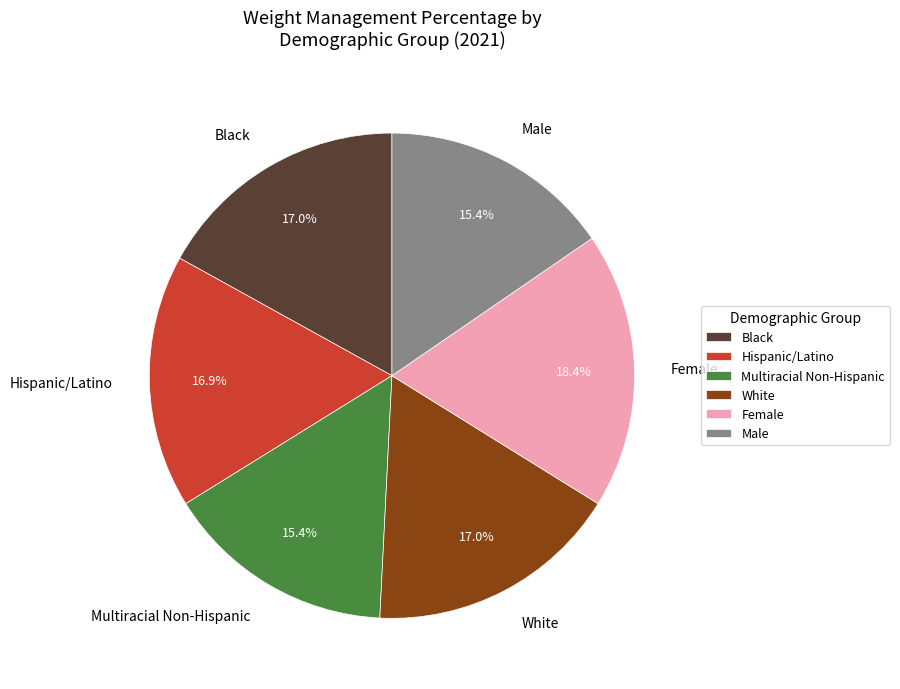

How many segments does this pie chart have?

6